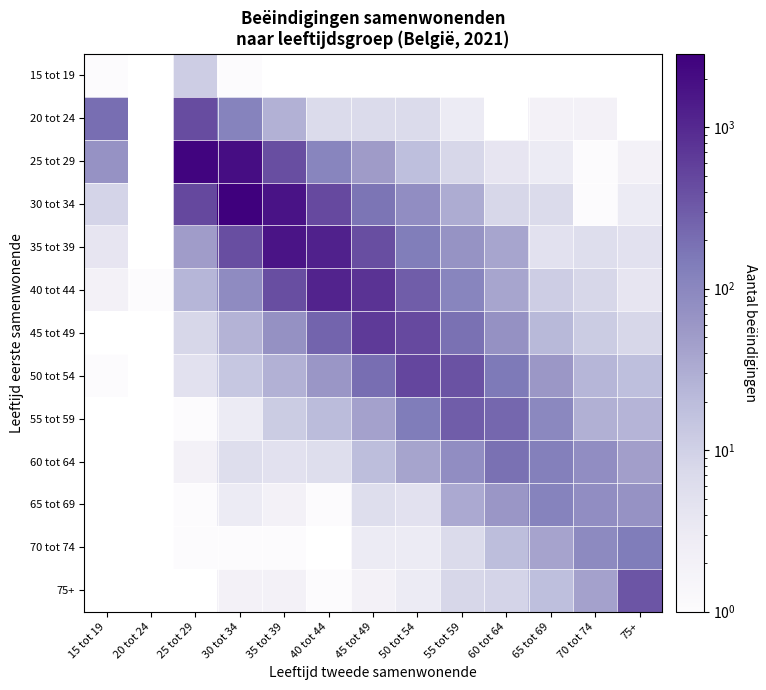

Which category has the highest value across all series?

30 tot 34